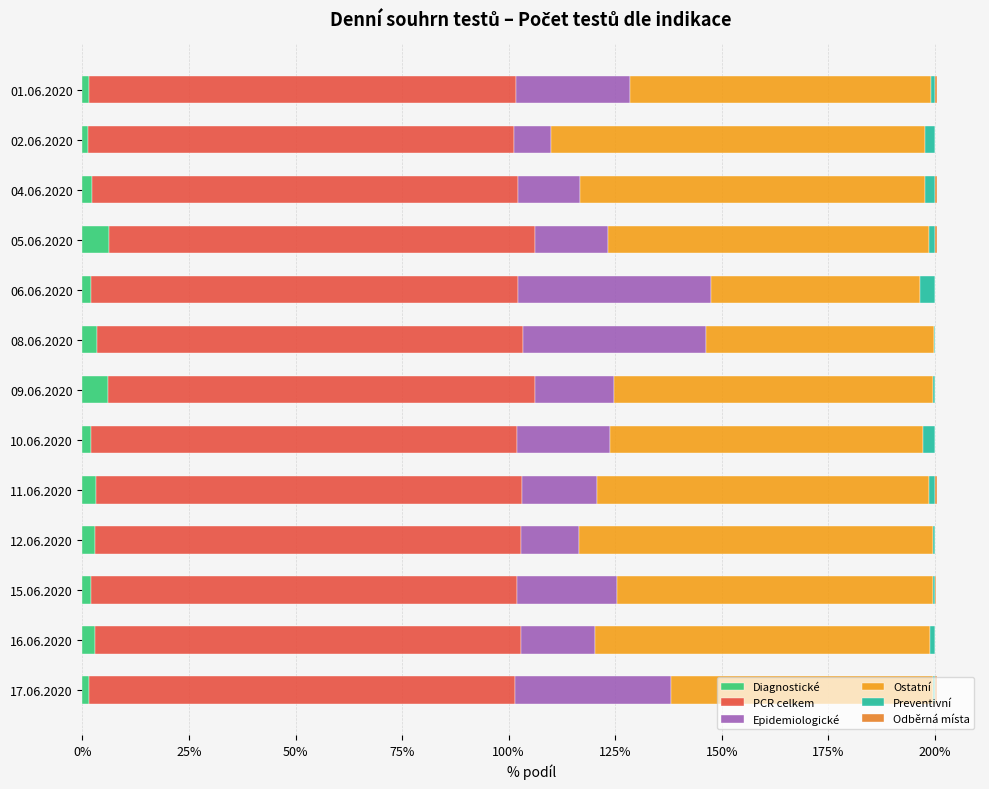

How many data points does each series have?

13